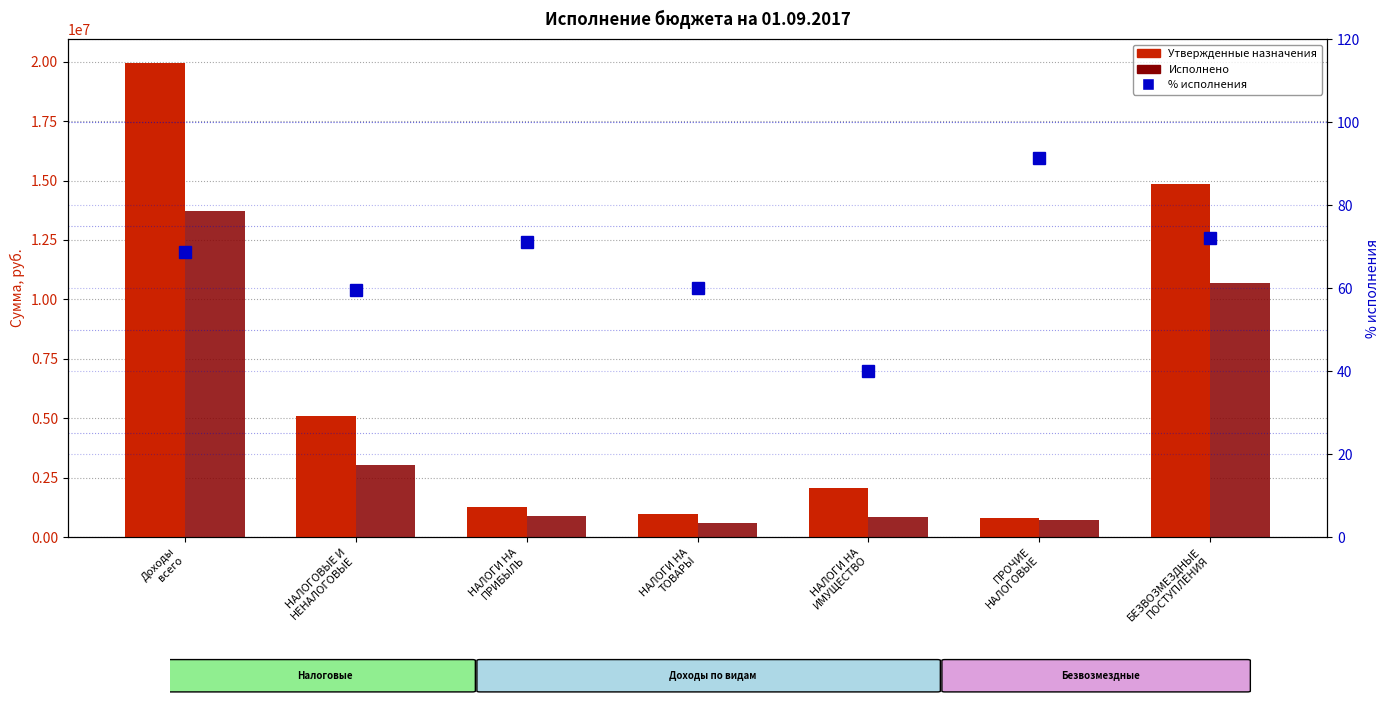

Between НАЛОГИ НА
ПРИБЫЛЬ and НАЛОГИ НА
ТОВАРЫ, which series saw the biggest shift?

Исполнено